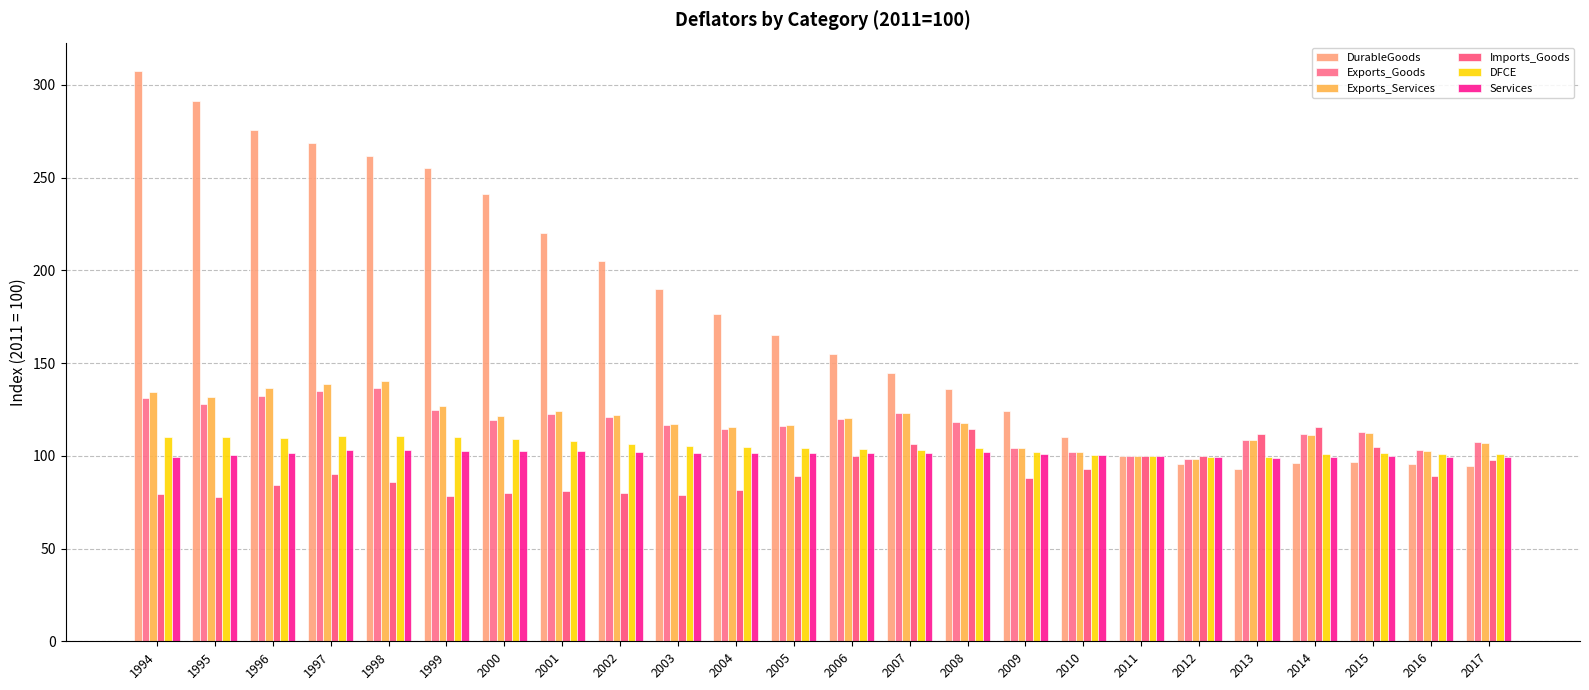

Does the chart contain any negative values?

No